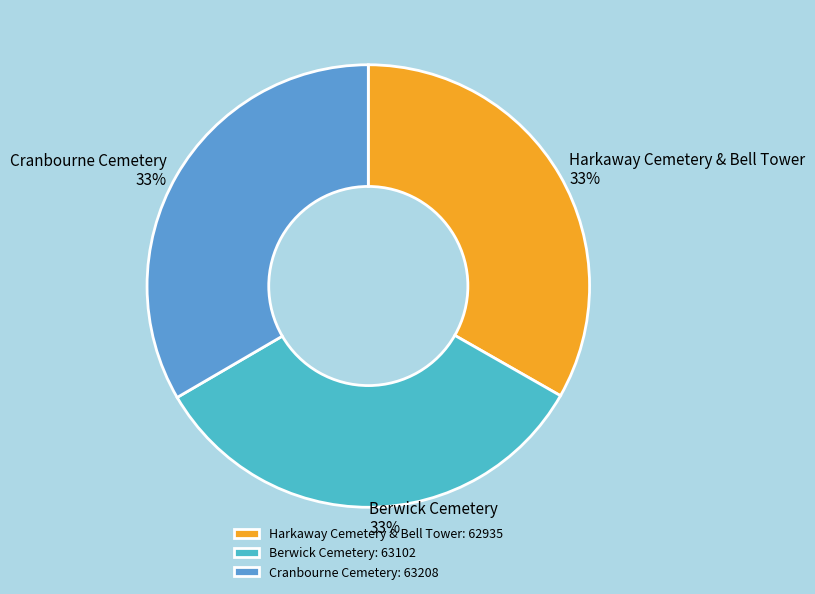

What percentage is the Berwick Cemetery slice, to the nearest percent?

33%